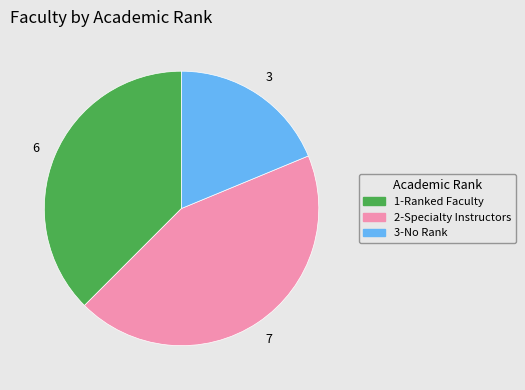

Does any single category account for the majority?

No